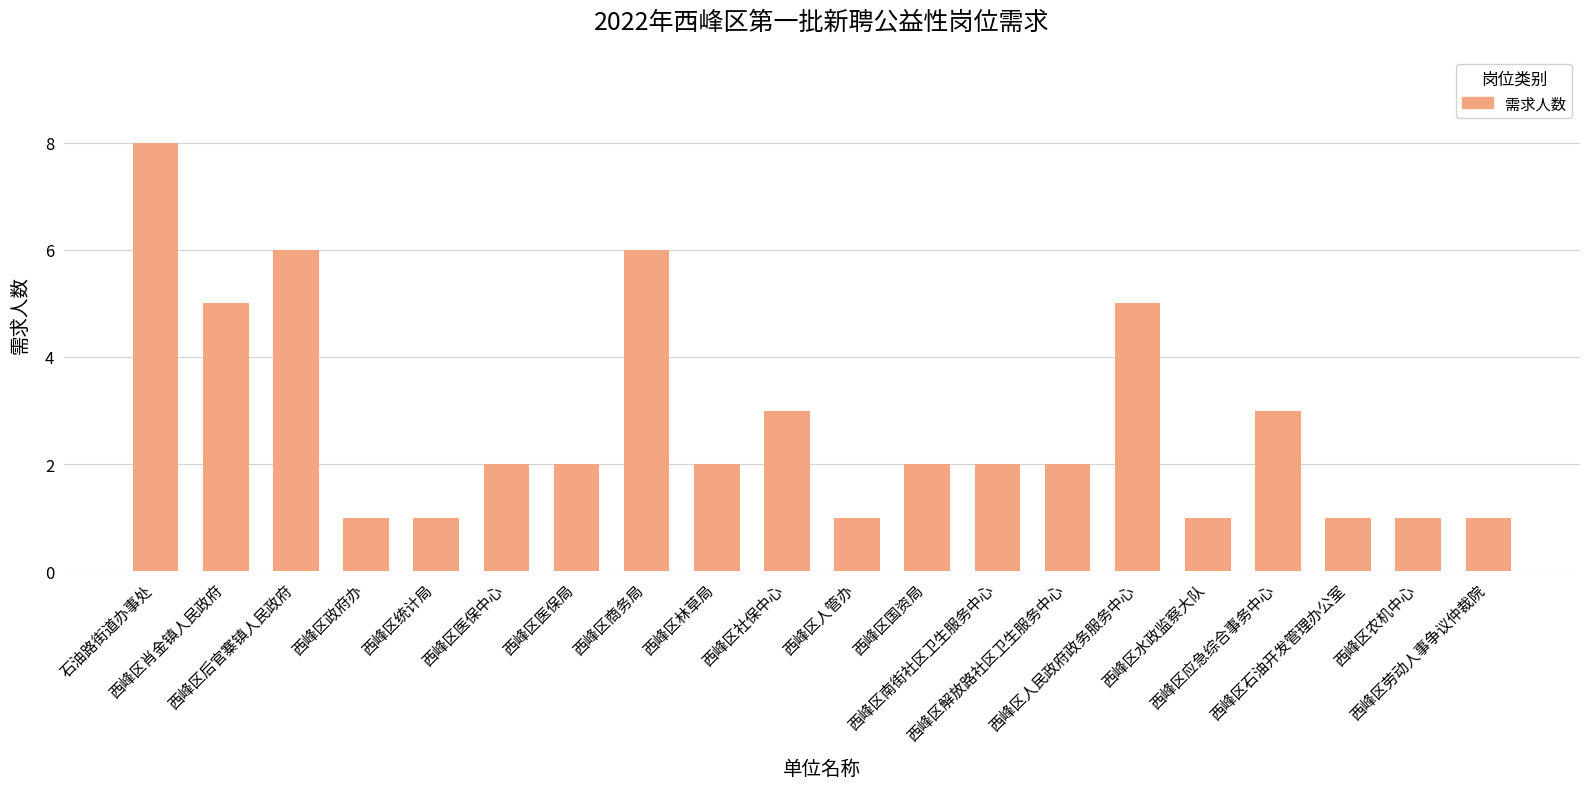

Are the bars grouped side by side (vs. stacked)?

No